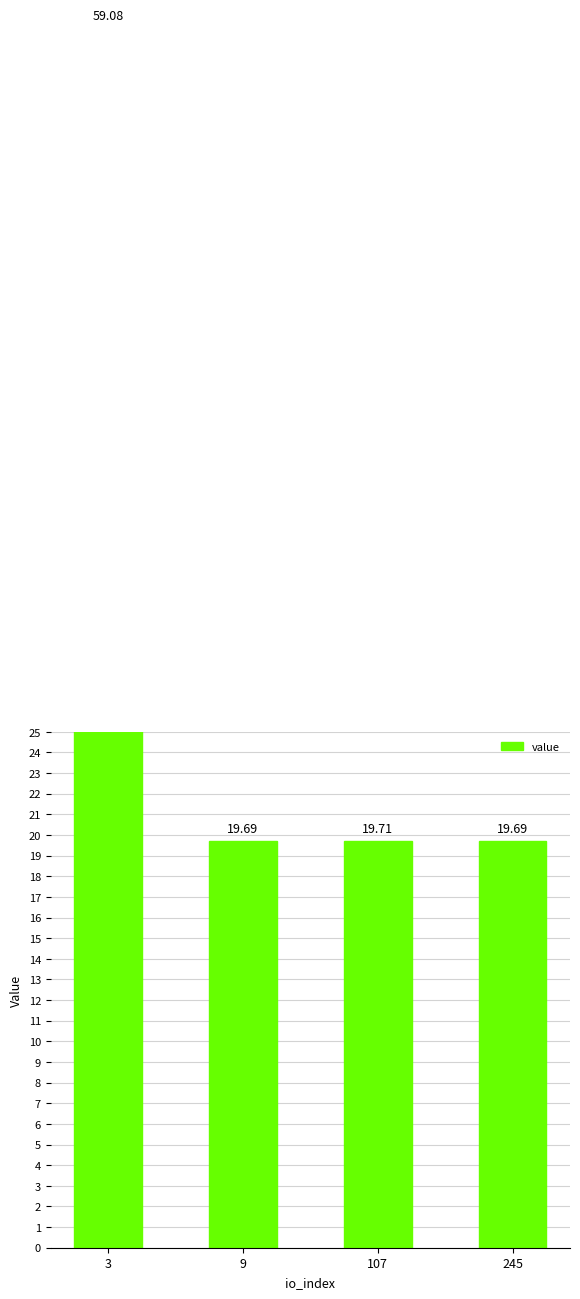

What is the value of the 4th bar from the left?

19.7